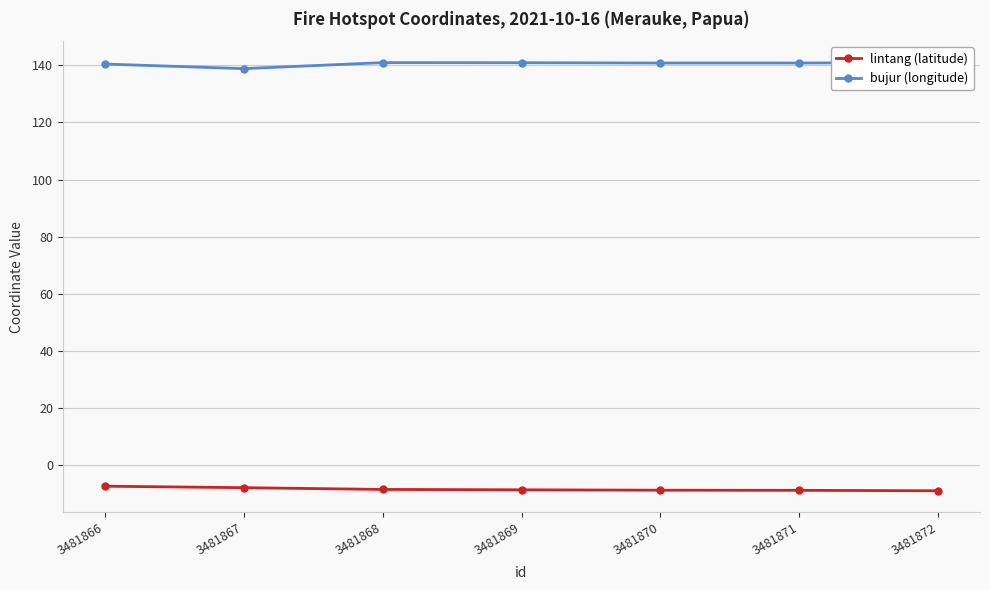

True or false: bujur (longitude) has a value of 140.9 at 3481869.

True